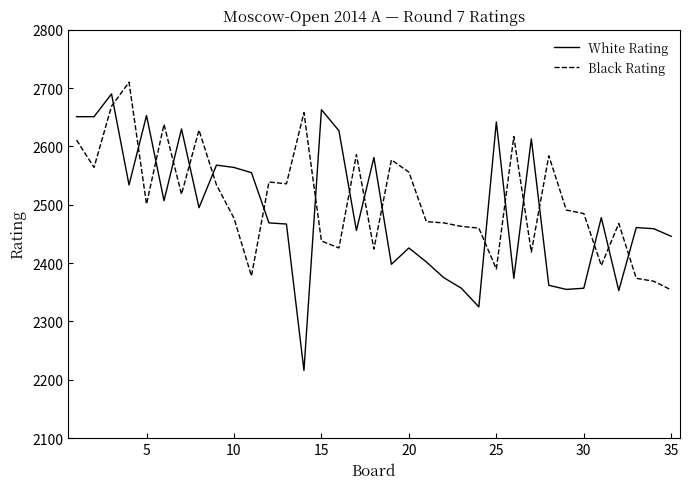

What is the difference between the maximum and minimum values in the White Rating series?

474